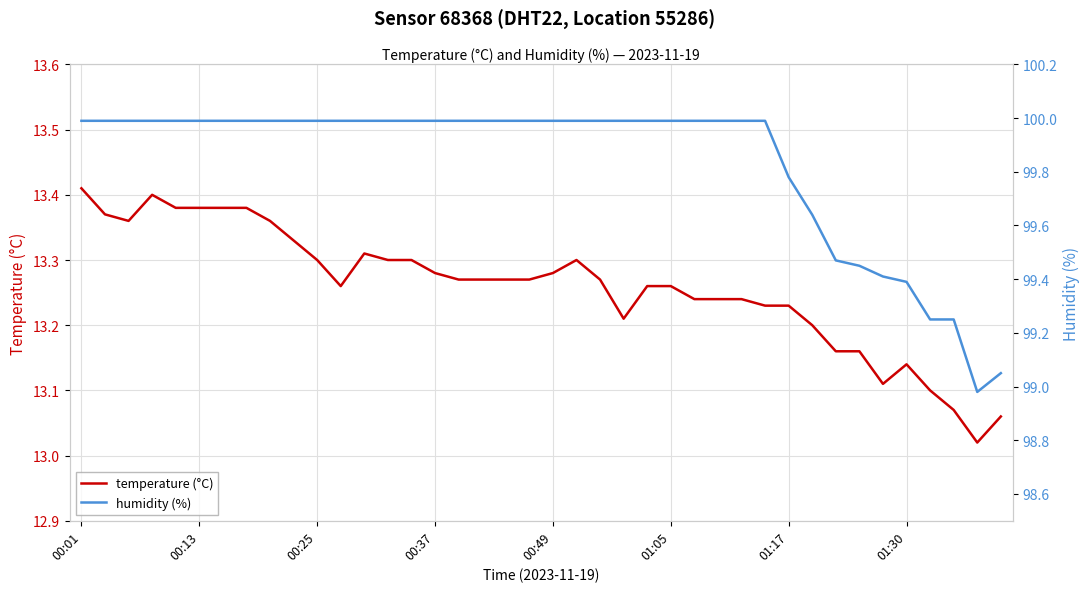

The value of temperature (°C) at 01:05 is 19.5. True or false?

False